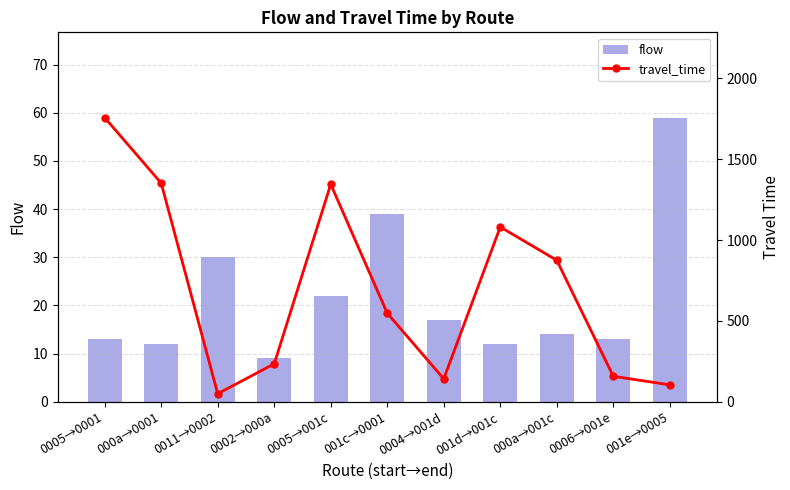

What is the label of the 11th bar from the left?

001e→0005